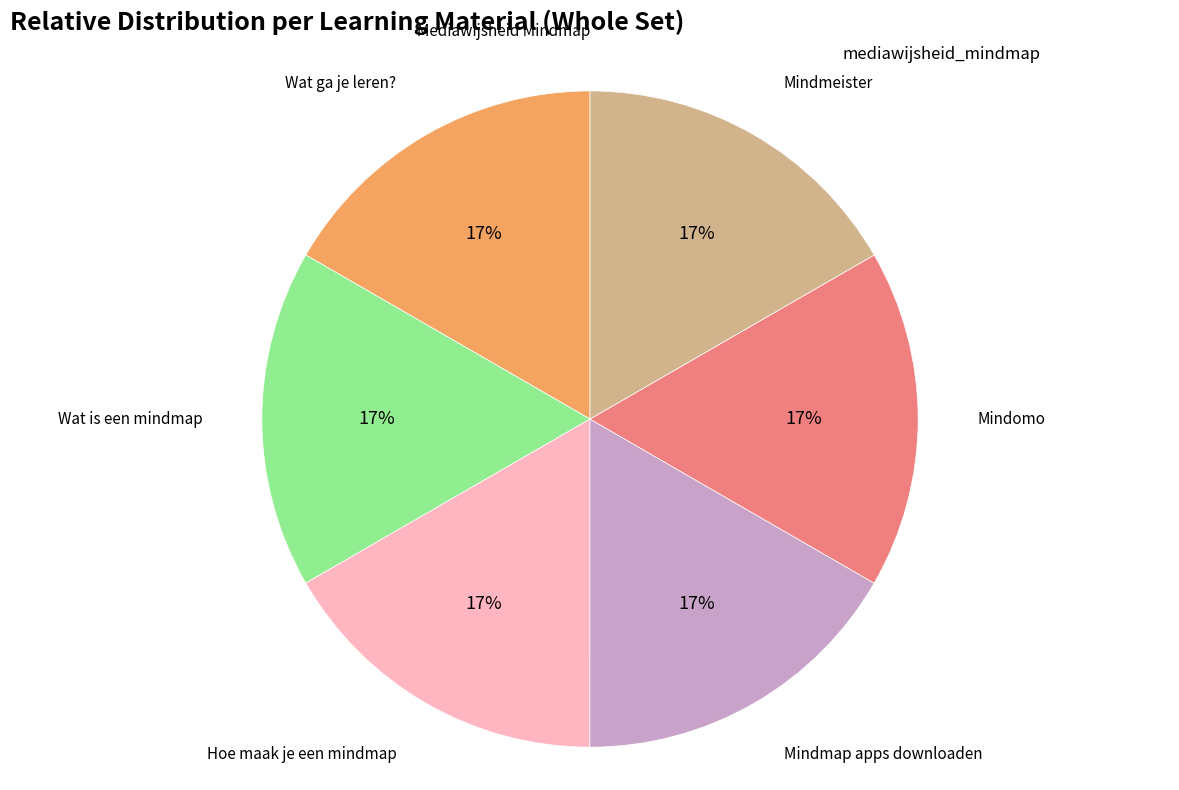

Is there a majority slice in this chart?

No